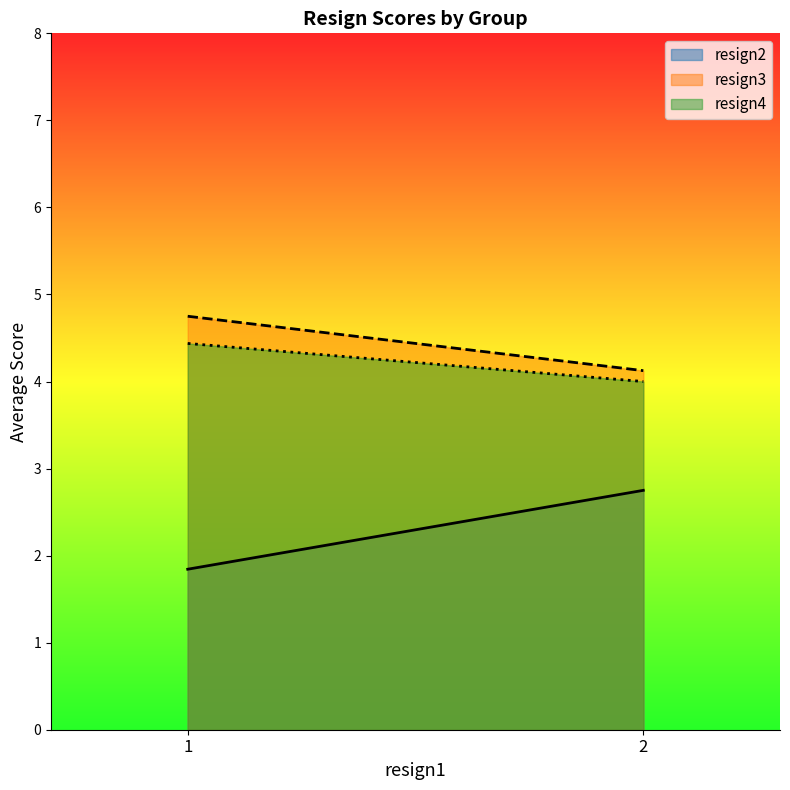

Where is resign3 nearest to the value 4?

2